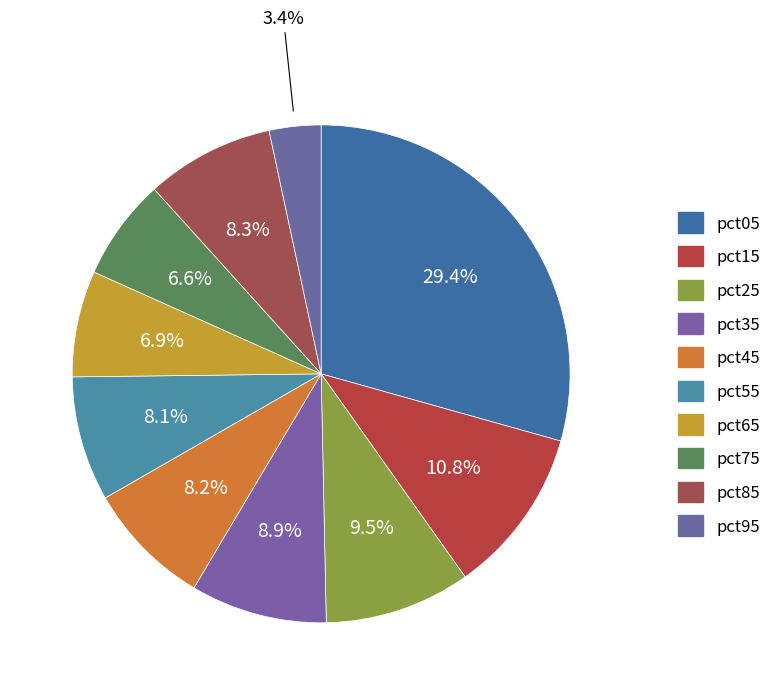

Is it true that pct45 is 8% of the pie?

True